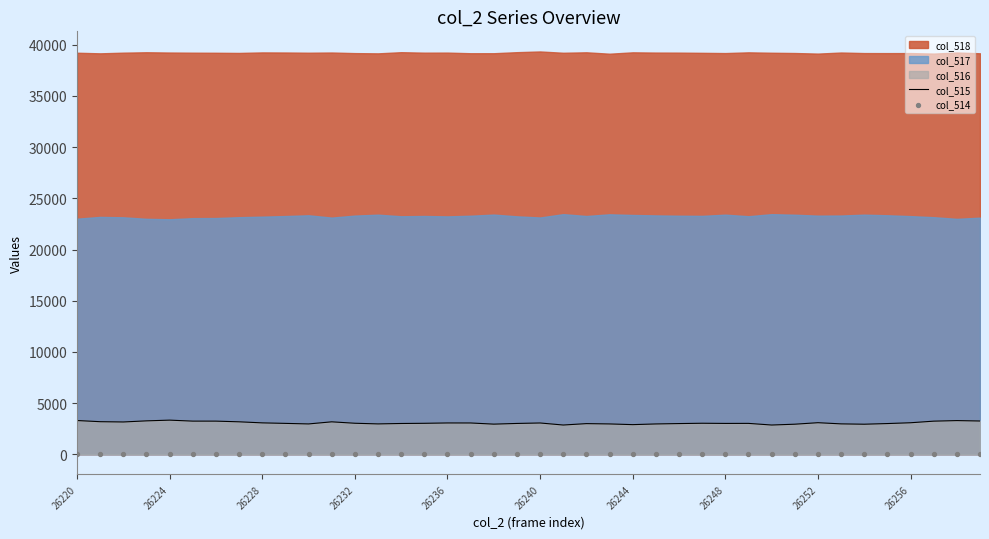

What is the lowest value of the col_515 series?

2855